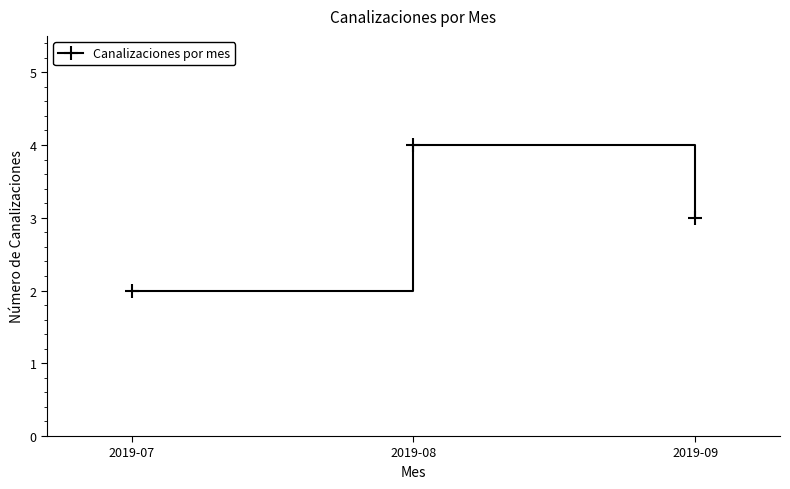

Where does the data first go above 3?

2019-08